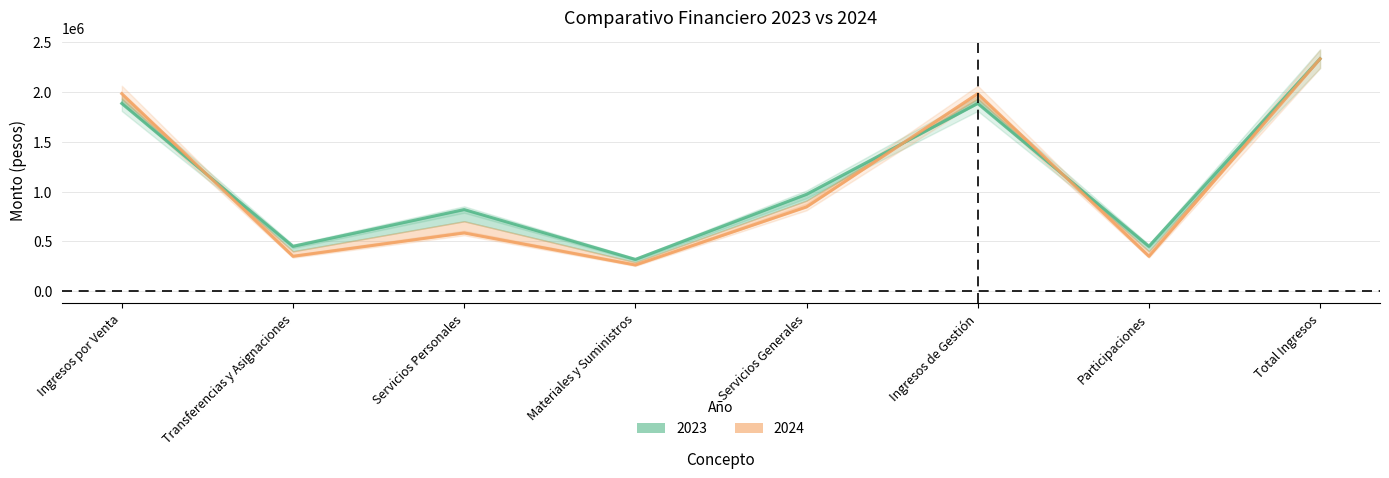

At which label is 2024 closest to 1298519?

Servicios Generales